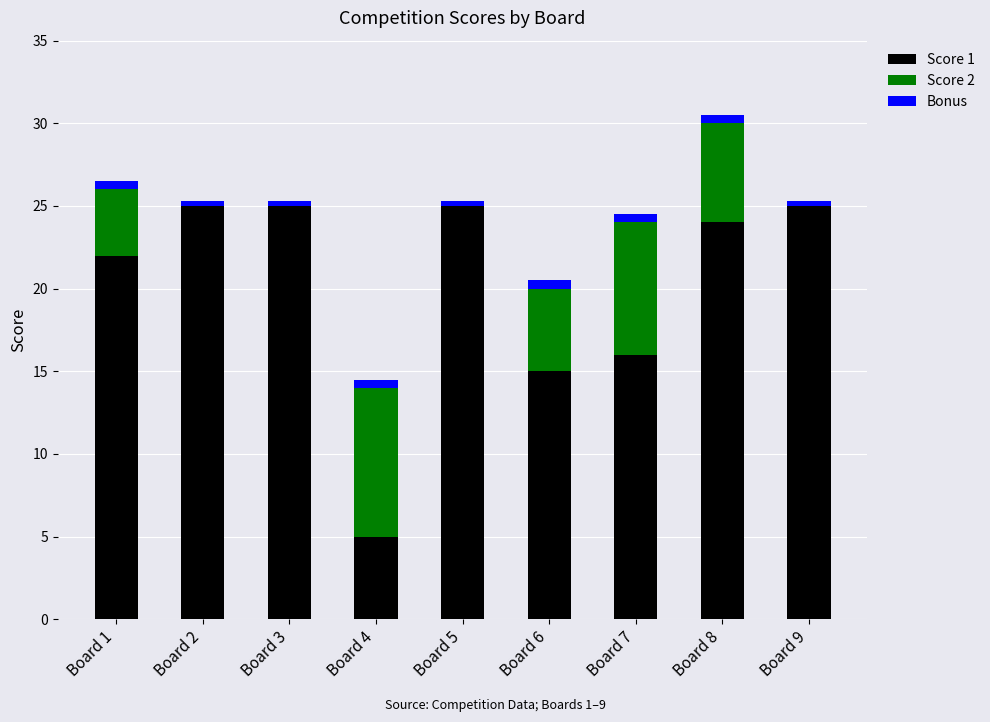

What is the highest value of the Score 1 series?

25.0